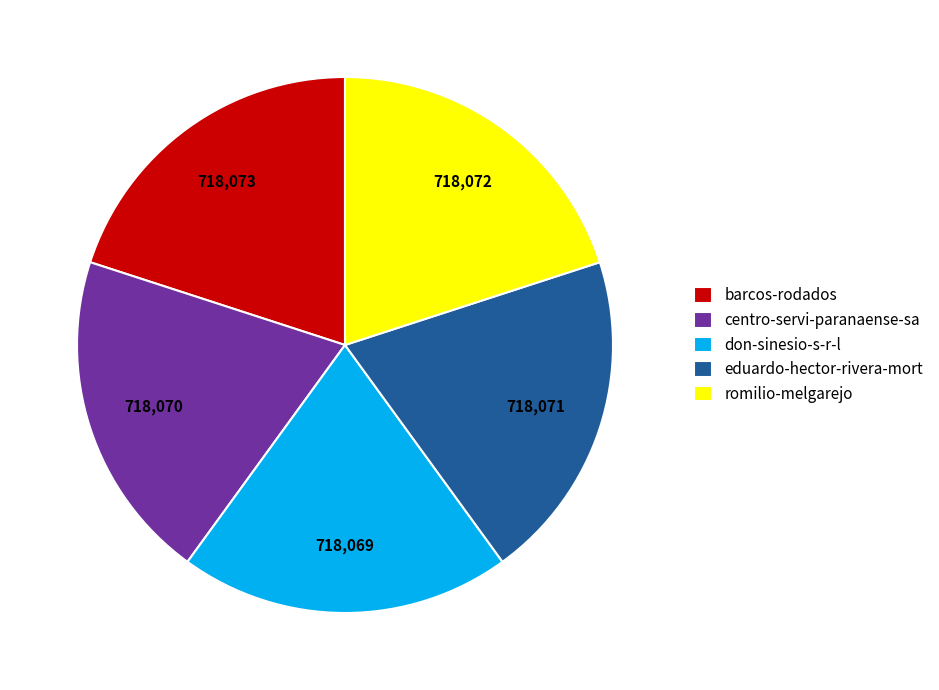

How many slices are in this pie chart?

5